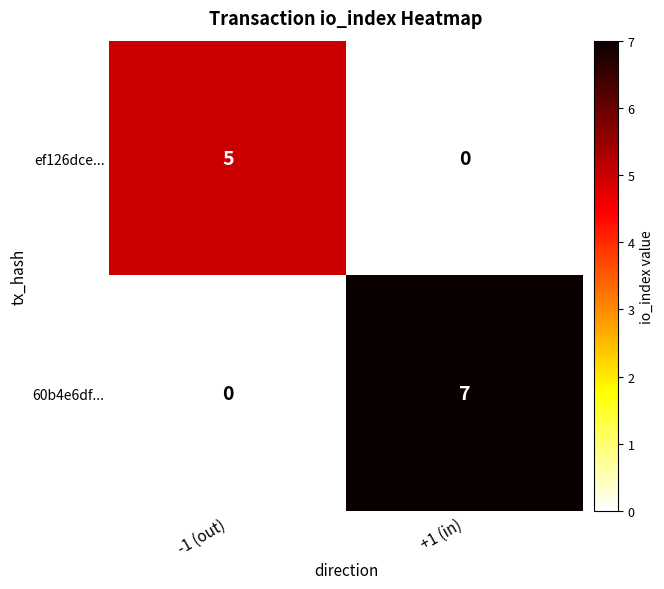

Which series has the largest total across all categories?

60b4e6df...